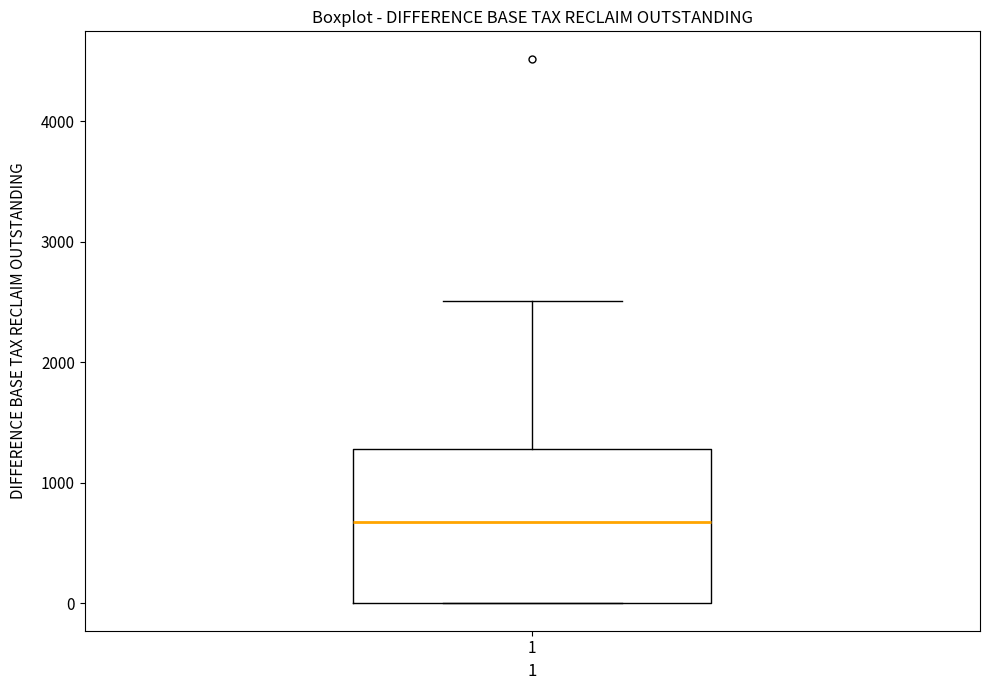

Transcribe this box plot: give where the median line is, the range the box spans, and where the two whiskers end, as read against the y-axis. The values are not printed on the chart, so give them approximately, as read against the axis.

median 700, box 0 to 1300, whiskers 0 to 2500